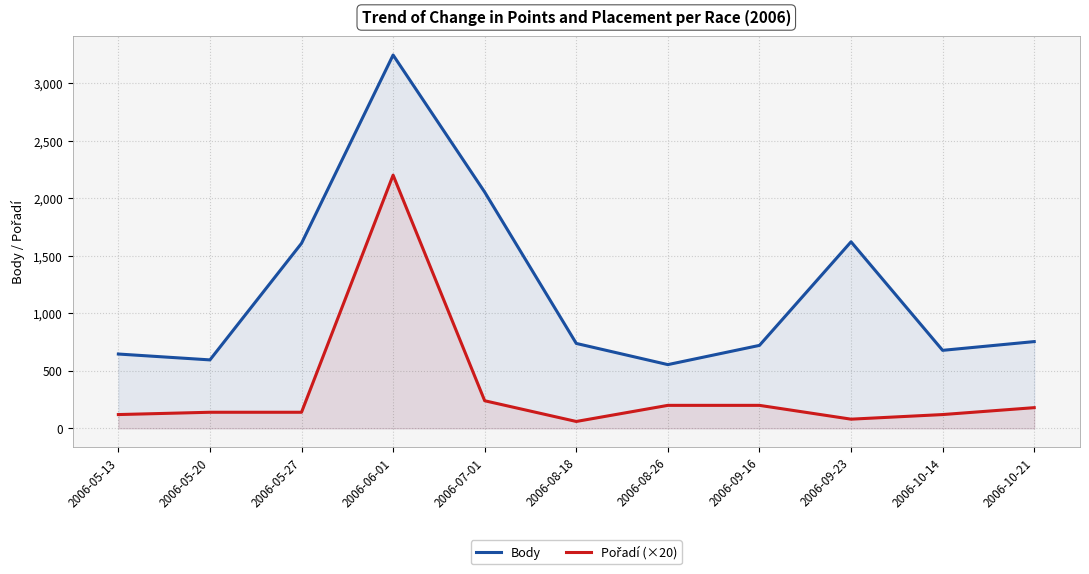

True or false: Body has a value of 3244 at 2006-06-01.

True